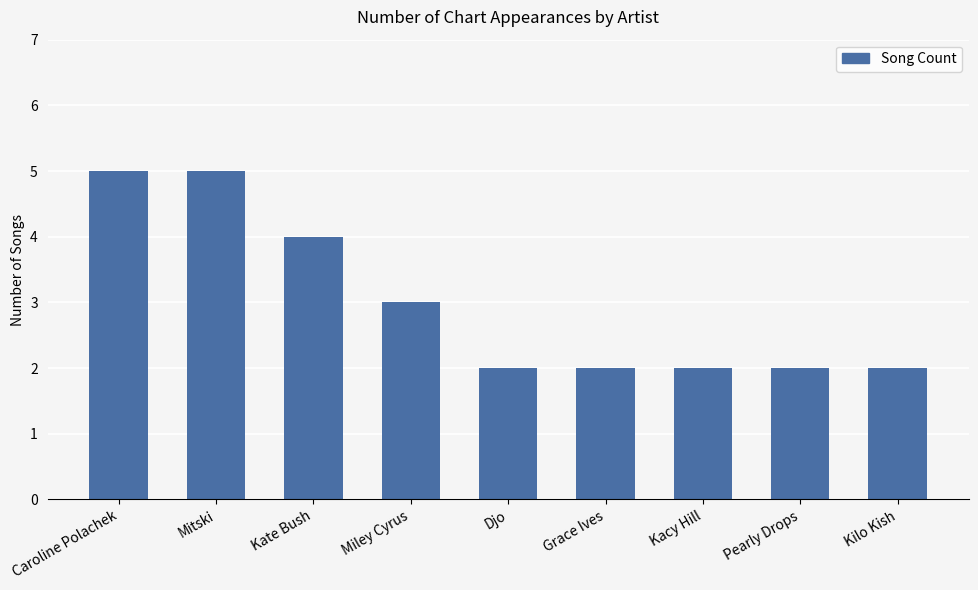

What is the minimum value shown in the chart?

2